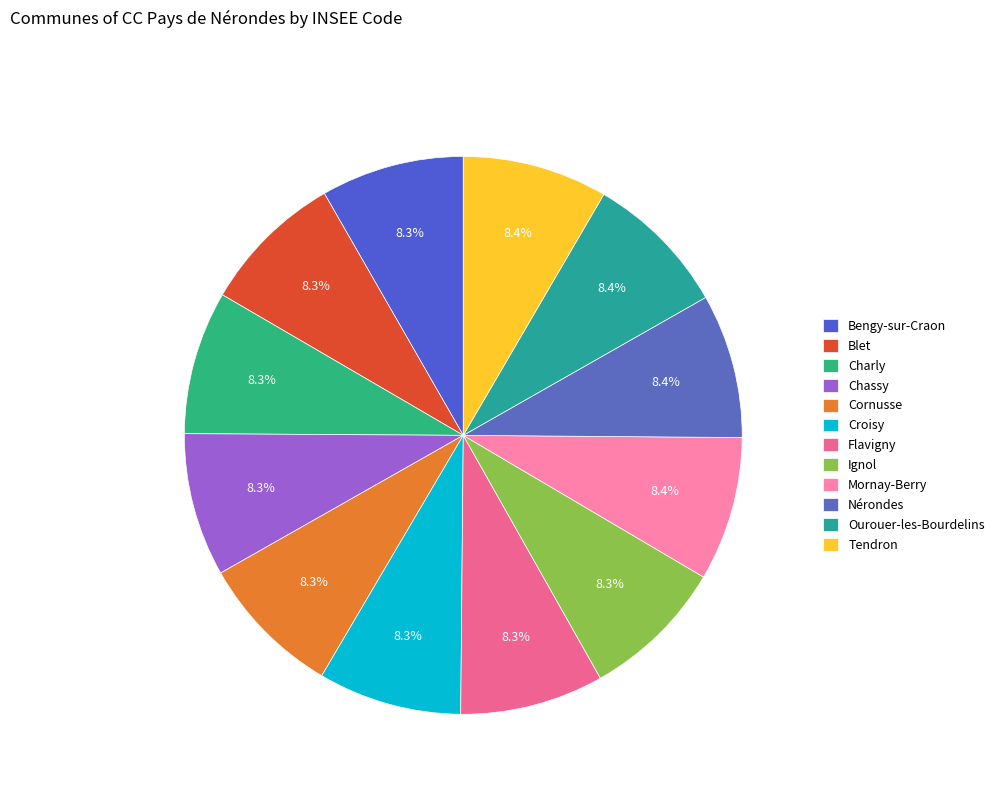

How many slices are in this pie chart?

12